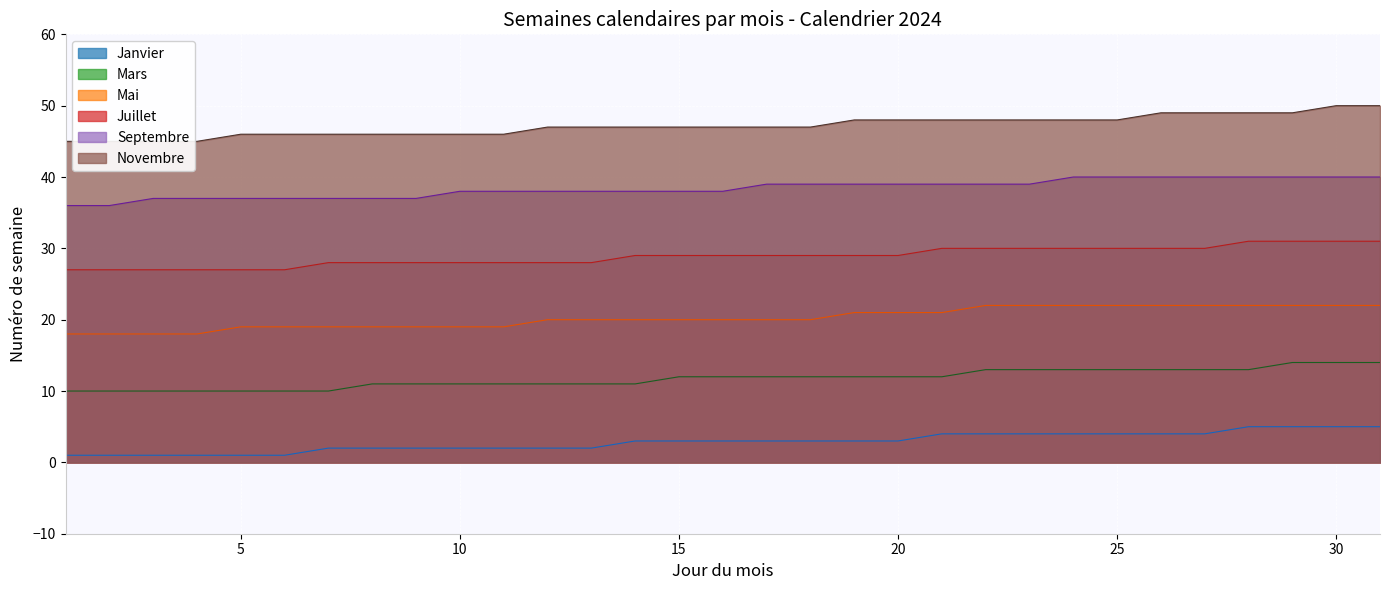

How many distinct data groups are displayed?

6